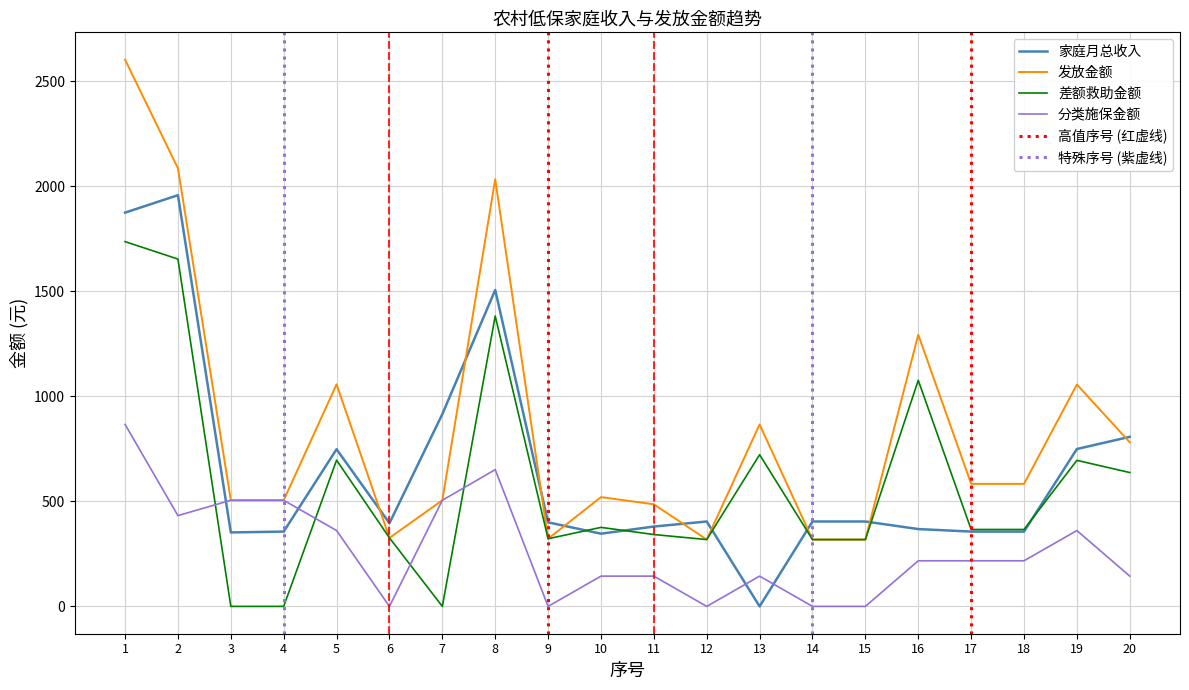

What is the lowest value of the 发放金额 series?

318